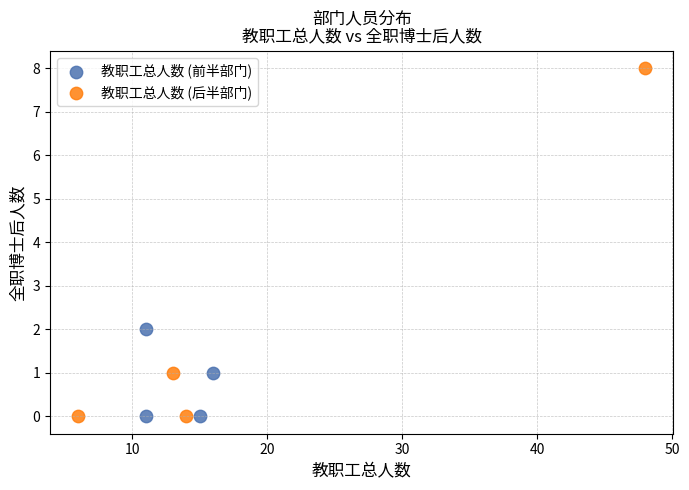

Which series has the largest Y range (max minus min)?

教职工总人数 (后半部门)